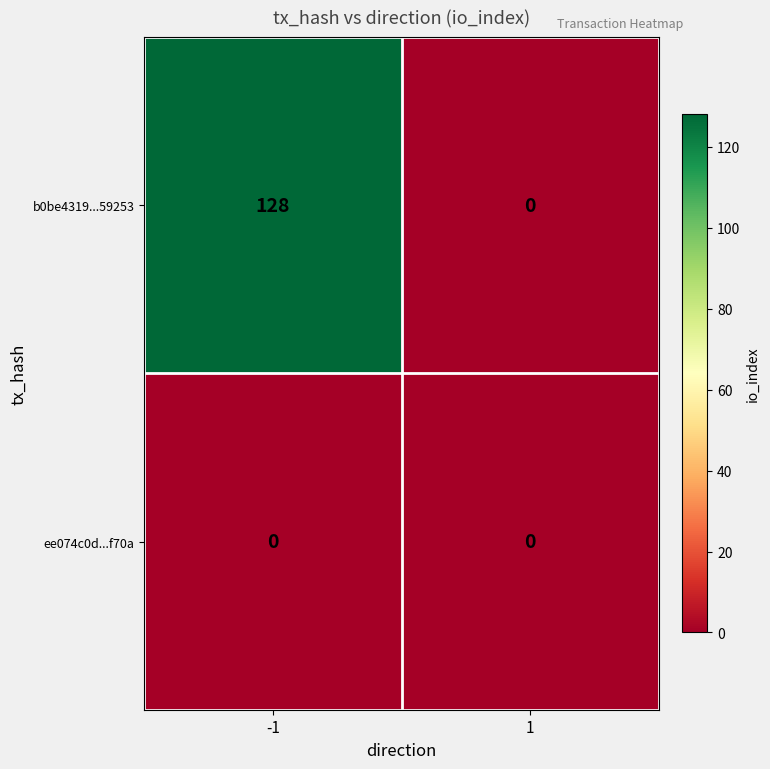

How many distinct data groups are displayed?

2